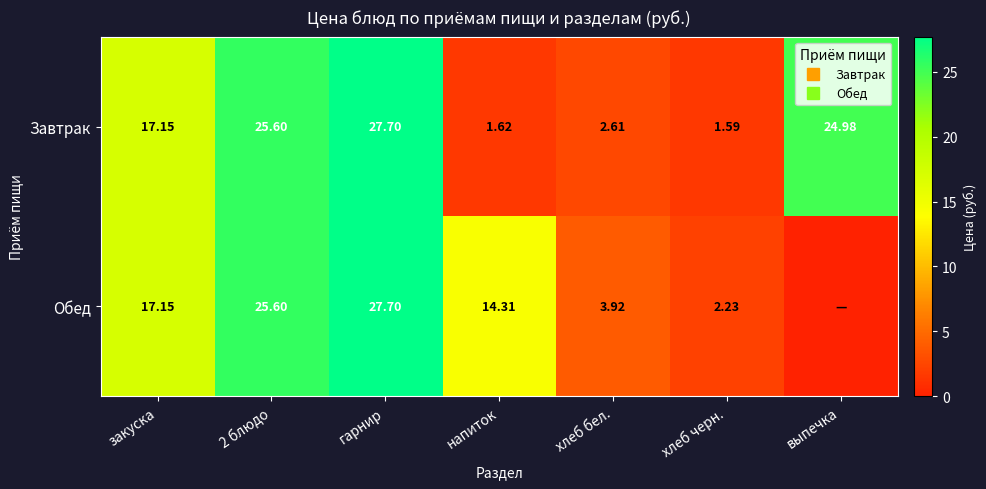

At how many categories does at least one series exceed 2?

7